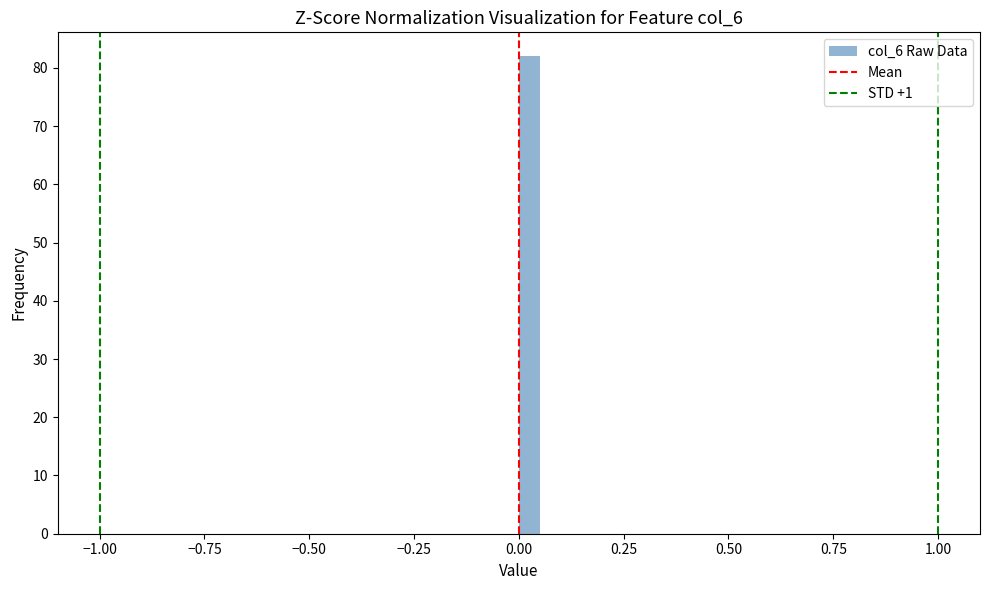

Read against the x-axis, roughly where is the centre of the tallest bar?

0.05